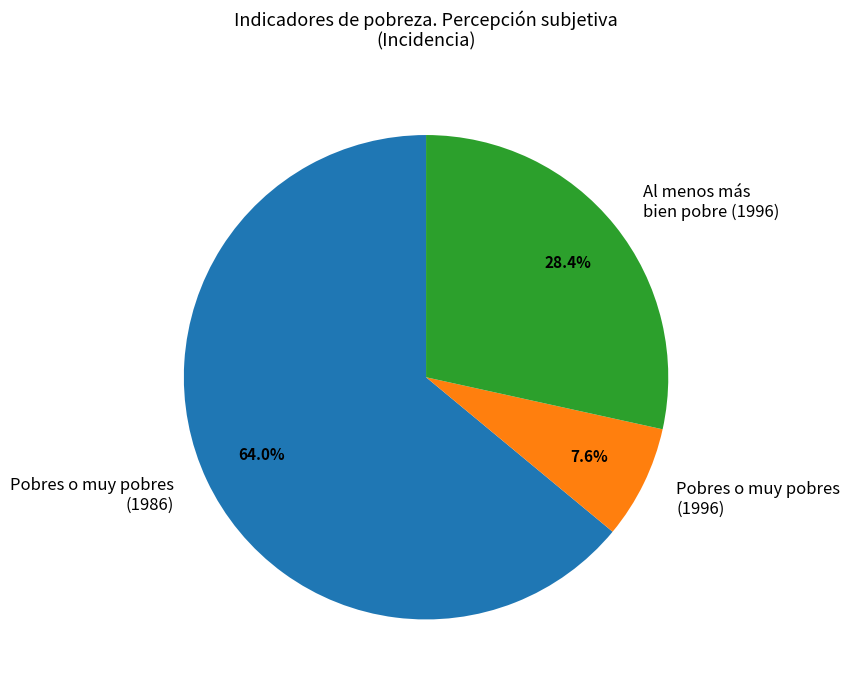

What portion of the pie excludes Pobres o muy pobres (1986)?

36.0%